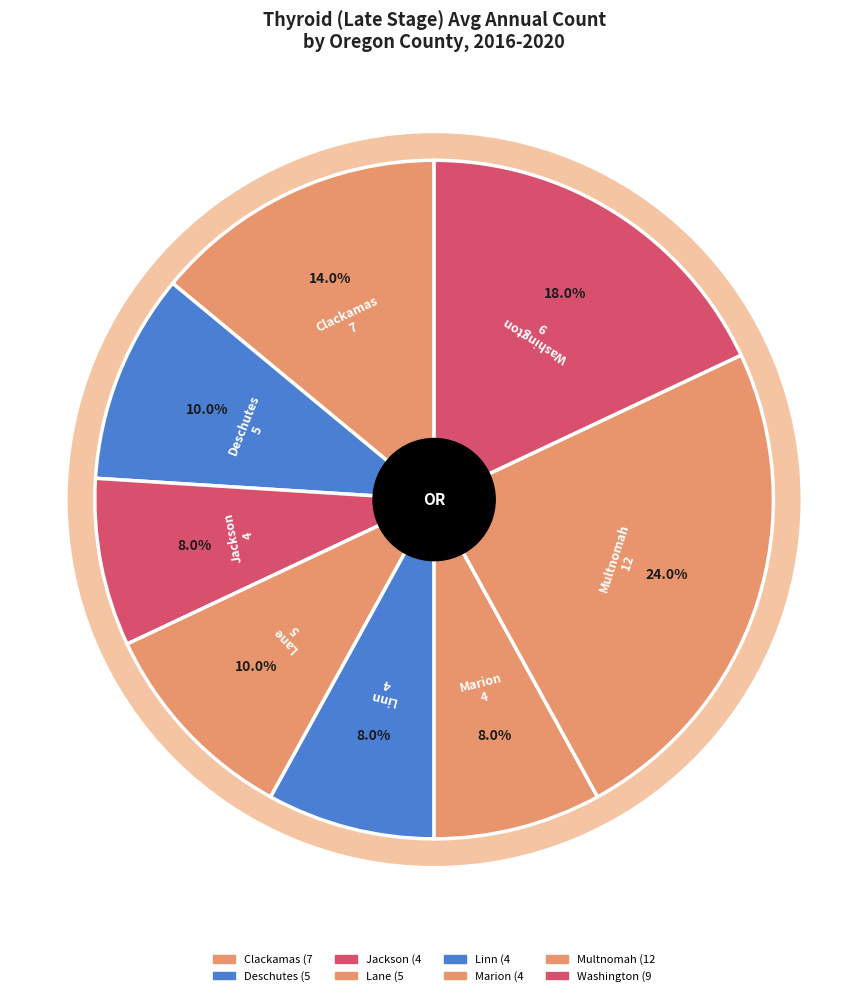

How many slices are in this pie chart?

8